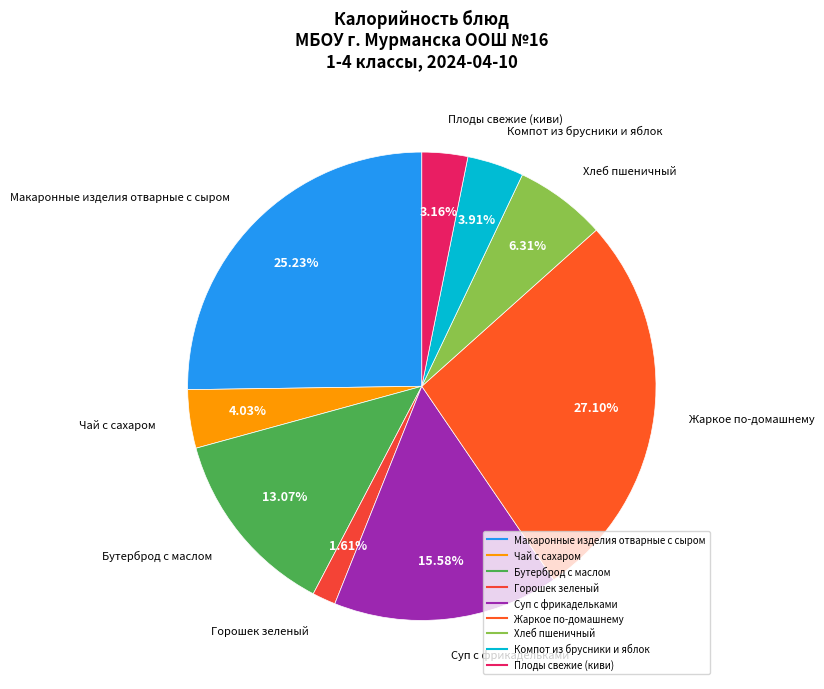

What is the largest slice in the pie chart?

Жаркое по-домашнему